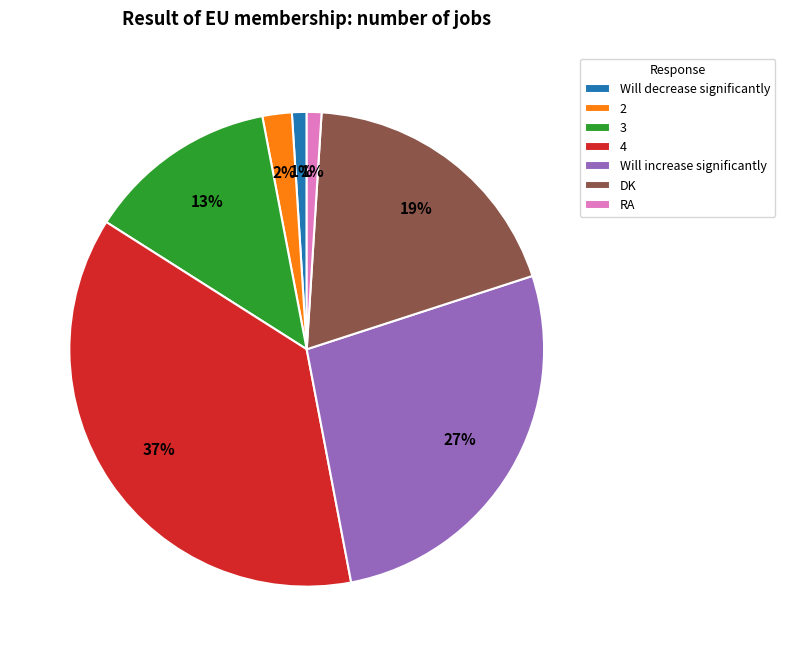

What percentage is the RA slice, to the nearest percent?

1%